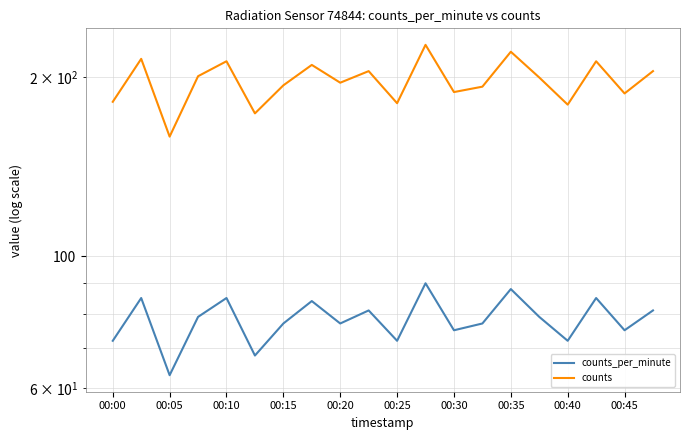

Reading left to right, list all the values displayed in this chart.

counts_per_minute: 72	85	63	79	85	68	77	84	77	81	72	90	75	77	88	79	72	85	75	81
counts: 182	215	159	201	213	174	194	210	196	205	181	227	189	193	221	200	180	213	188	205